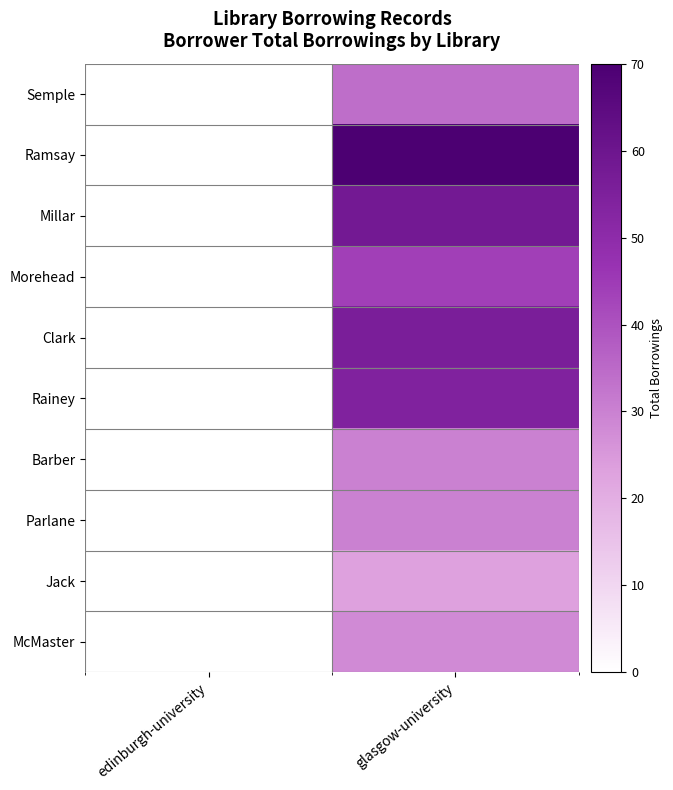

What is the minimum value shown in the chart?

23.0